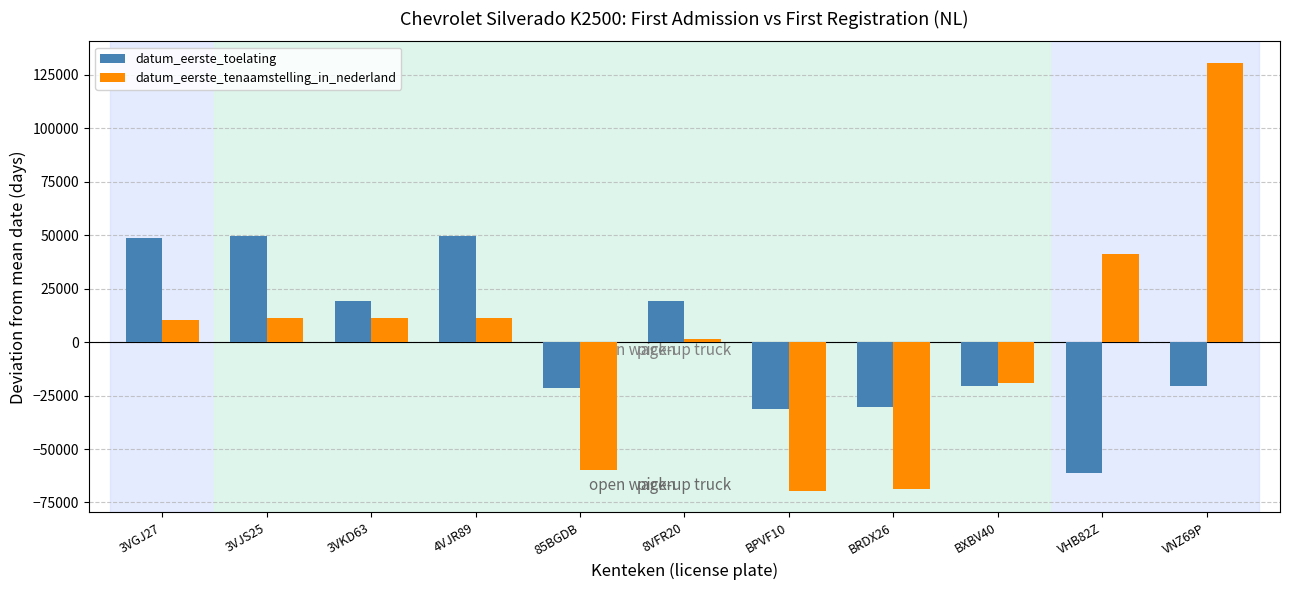

Which series has the widest spread of values?

datum_eerste_tenaamstelling_in_nederland